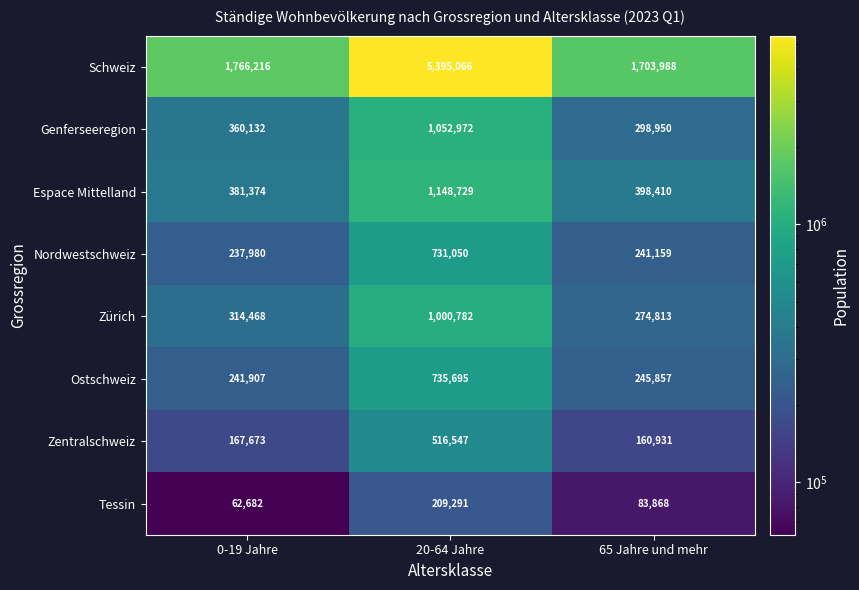

What is the difference between the maximum and minimum values in the Schweiz series?

3691078